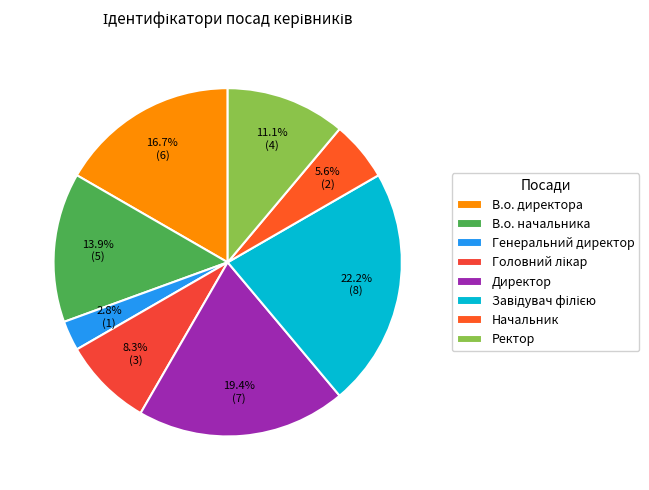

Is it true that Головний лікар is 16% of the pie?

False